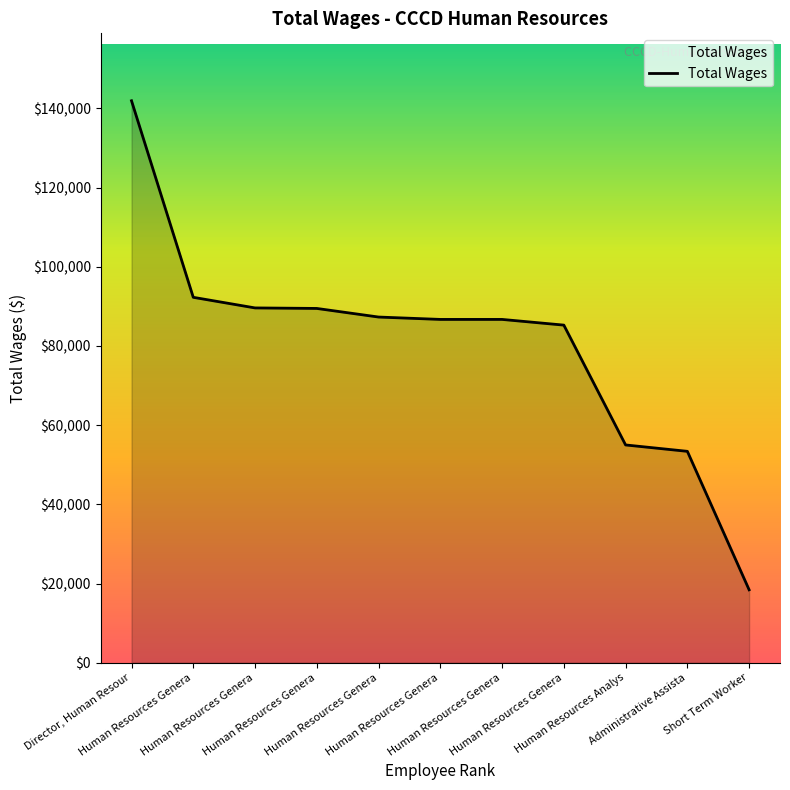

What is the sum of all values?

886149